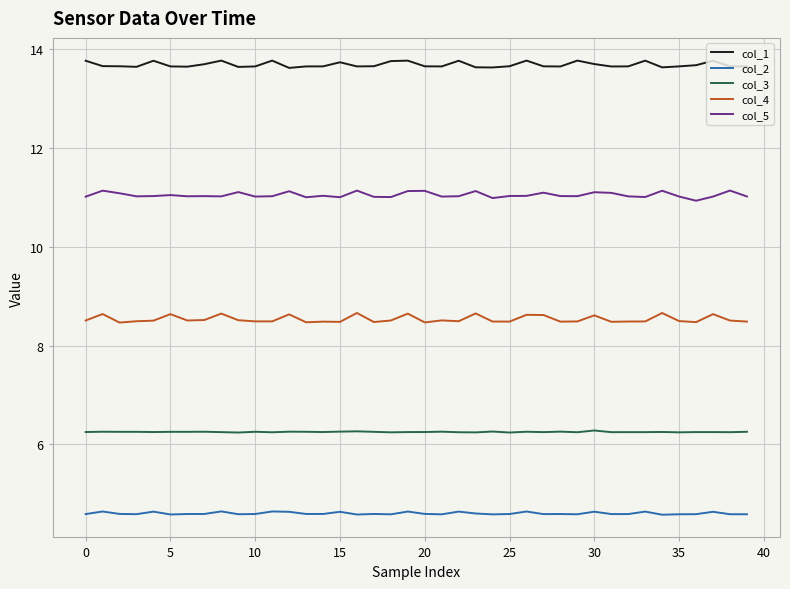

What is the minimum value for col_3?

6.2